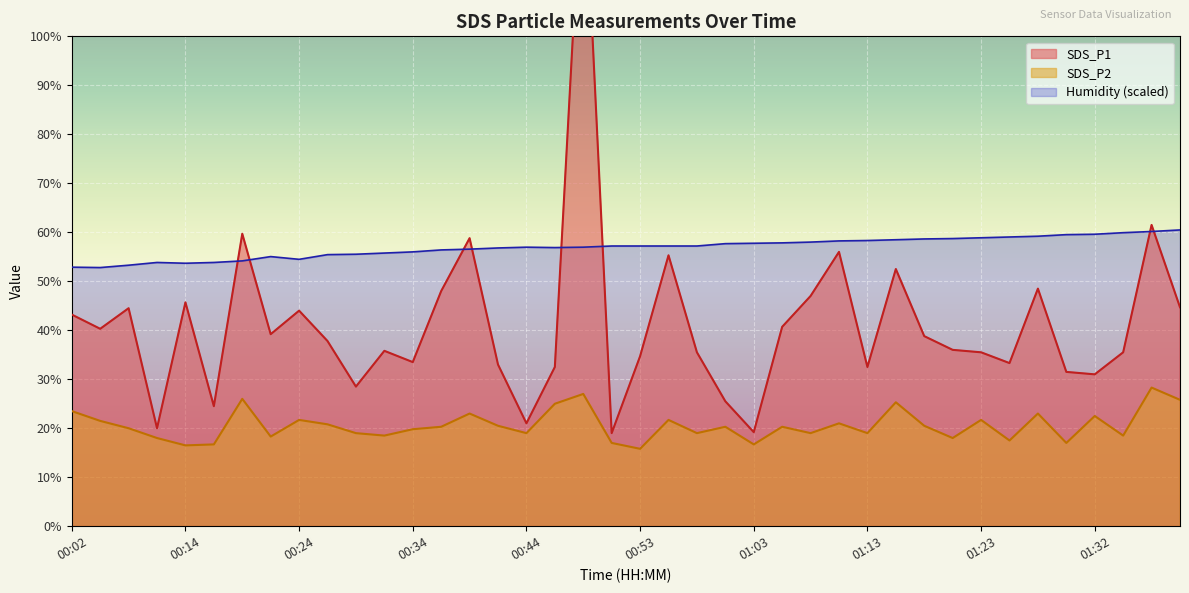

List the labels in order of SDS_P2 value, largest first.

01:37, 00:48, 00:19, 01:40, 01:15, 00:46, 00:02, 00:39, 01:27, 01:32, 00:24, 00:56, 01:23, 00:04, 01:10, 00:26, 00:41, 01:18, 00:36, 01:01, 01:05, 00:07, 00:34, 00:29, 00:44, 00:58, 01:08, 01:13, 00:31, 01:35, 00:22, 00:12, 01:20, 01:25, 00:51, 01:30, 00:17, 01:03, 00:14, 00:53